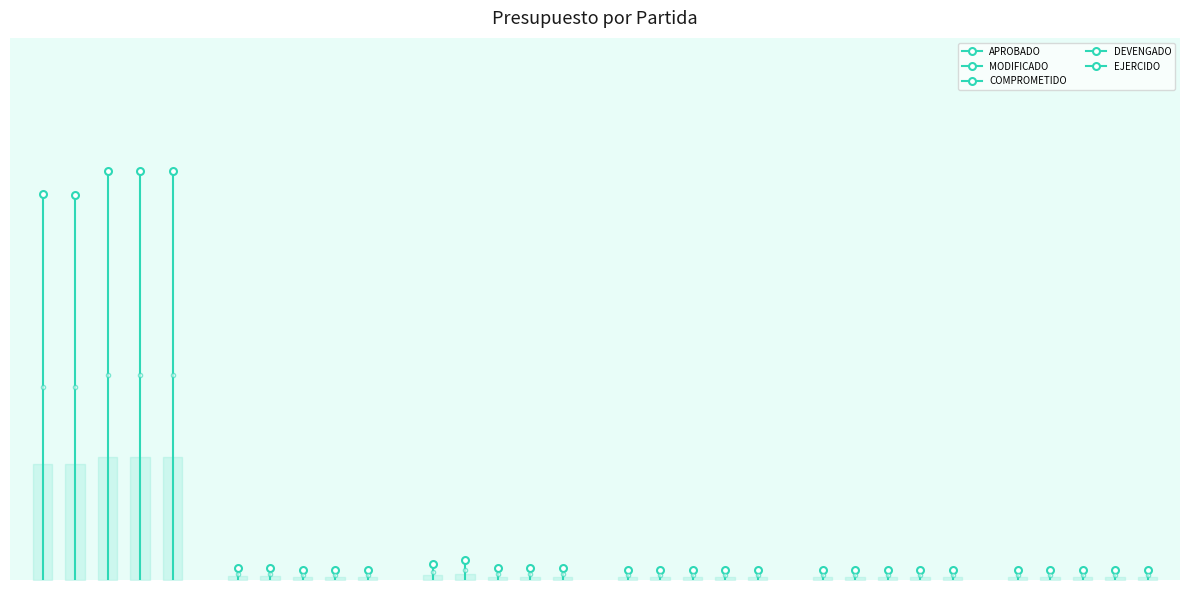

What is the value of the 2nd point from the left?

0.8